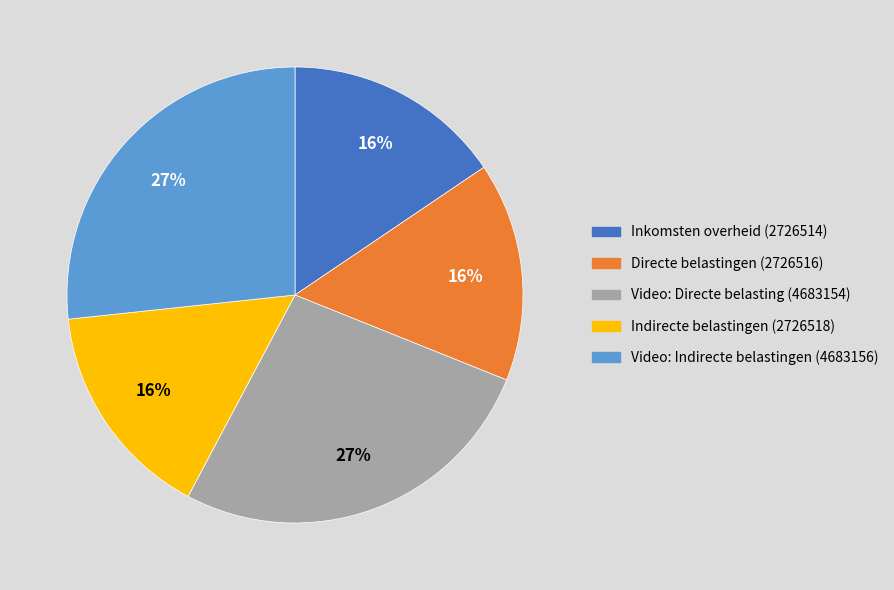

To the nearest percent, what is the average slice percentage?

20%